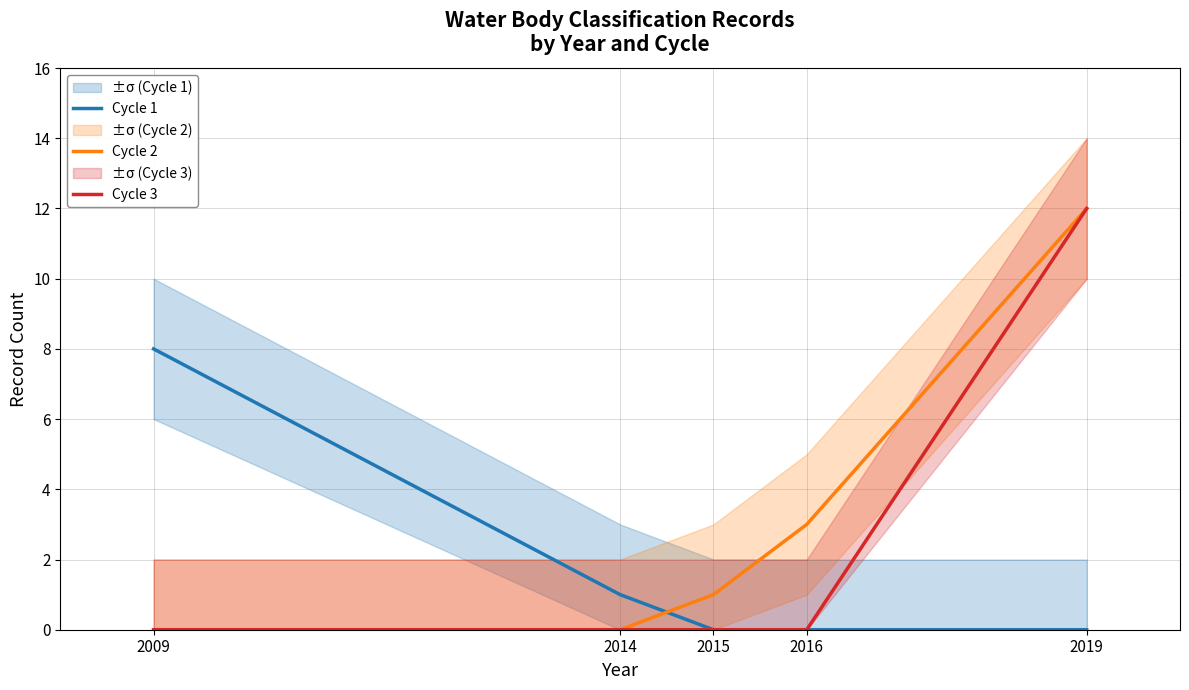

What is the total value across all series at 2009?

8